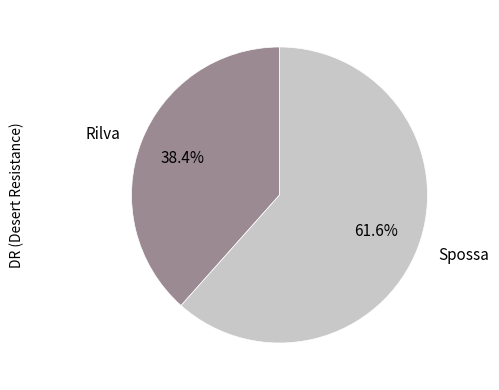

Rank the categories by value from highest to lowest.

Spossa, Rilva